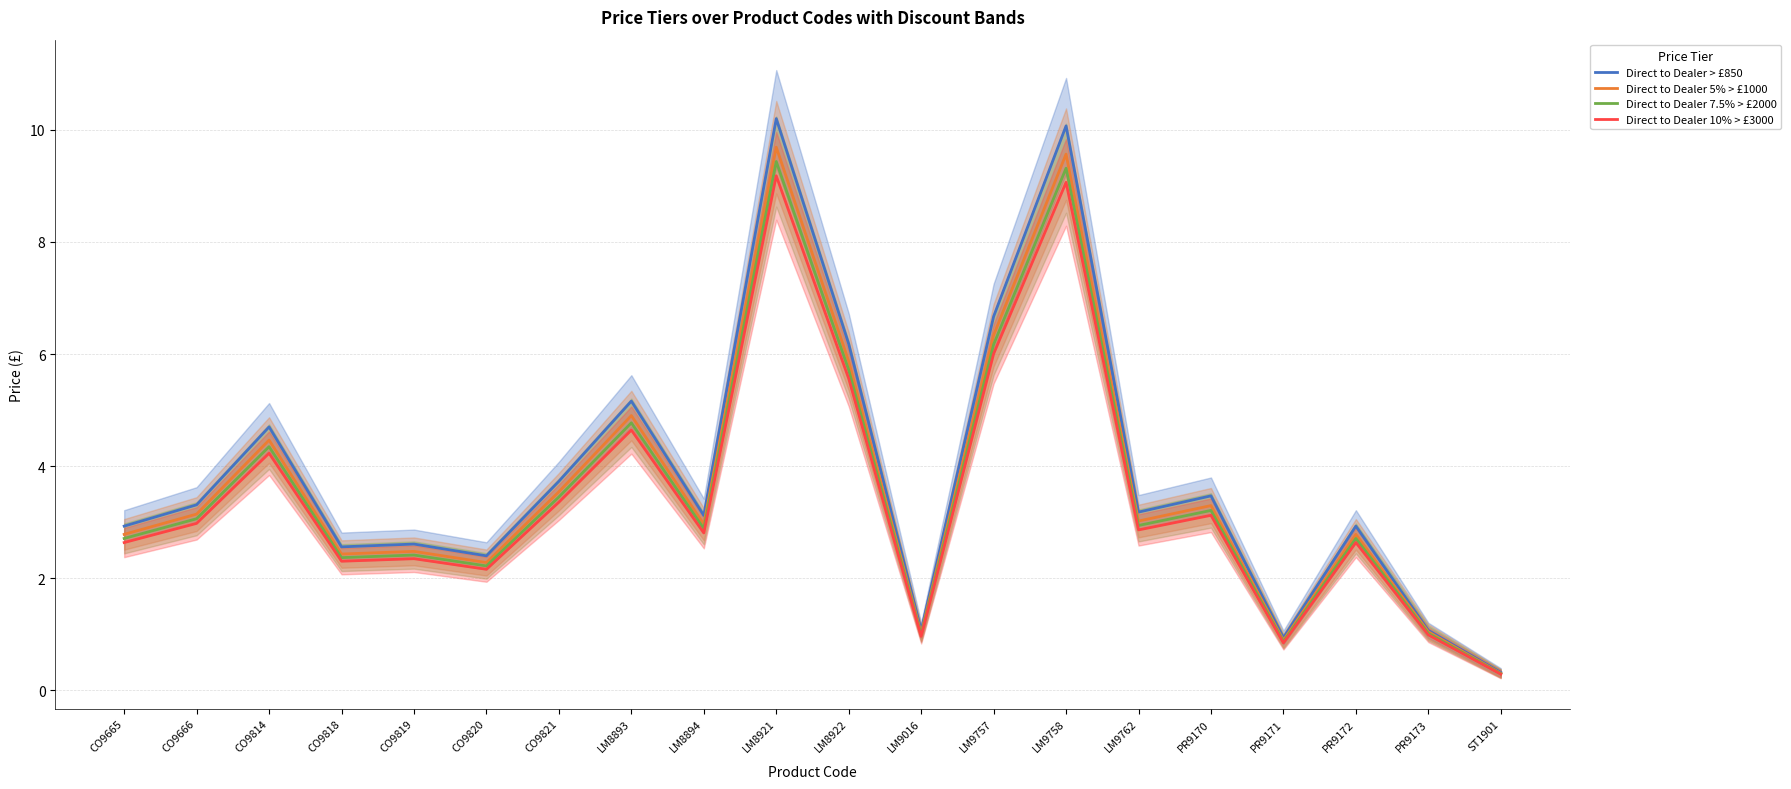

Which series has the largest range (max minus min)?

Direct to Dealer > £850